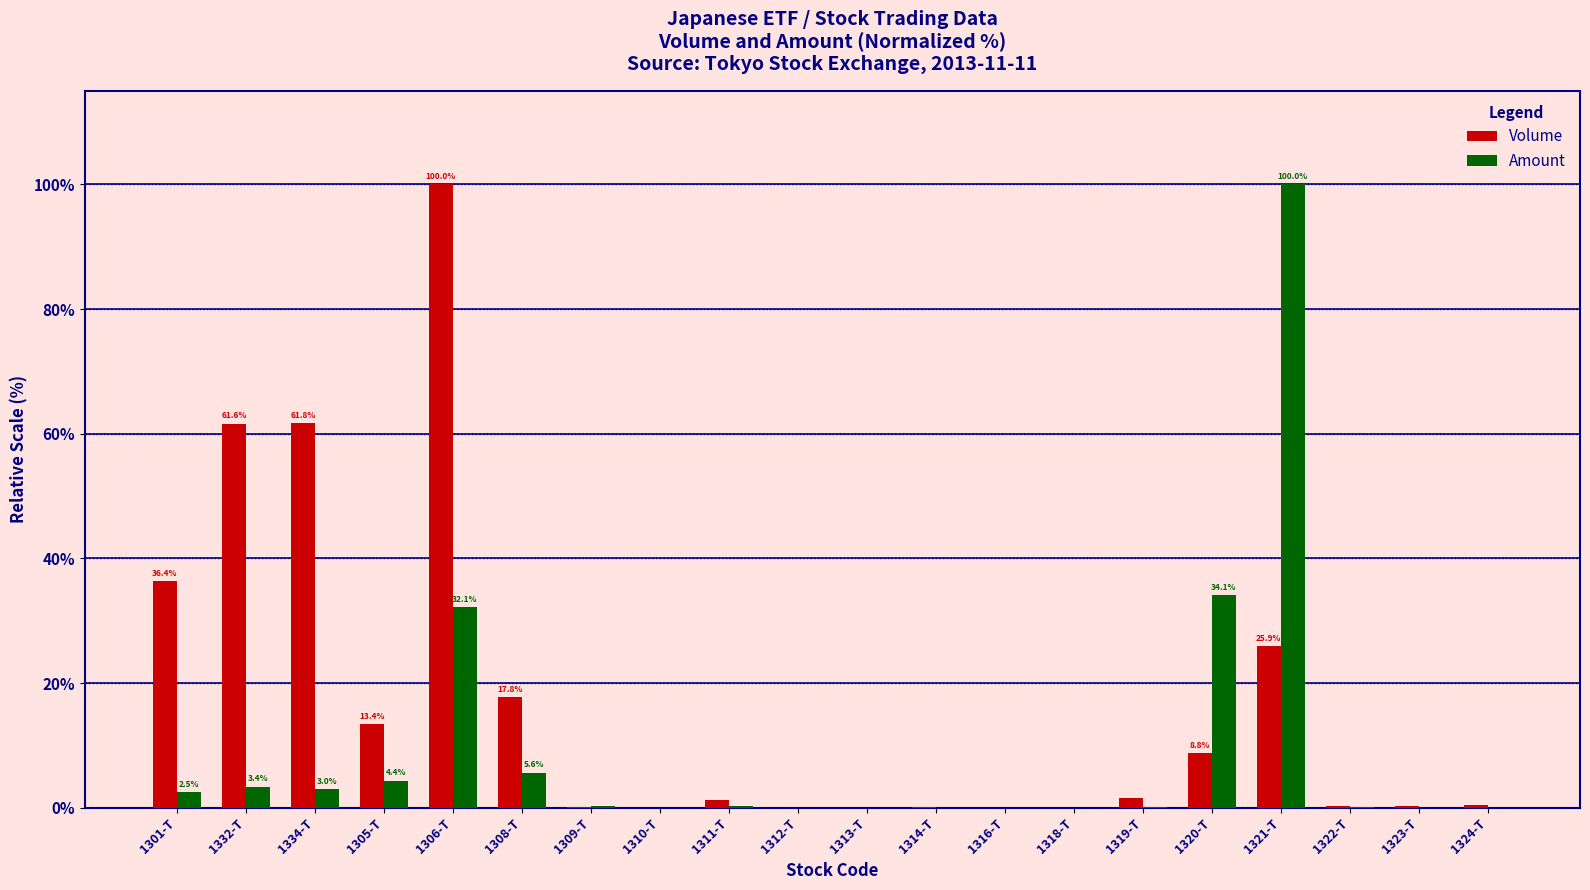

The value of Volume at 1334-T is 61.8. True or false?

True